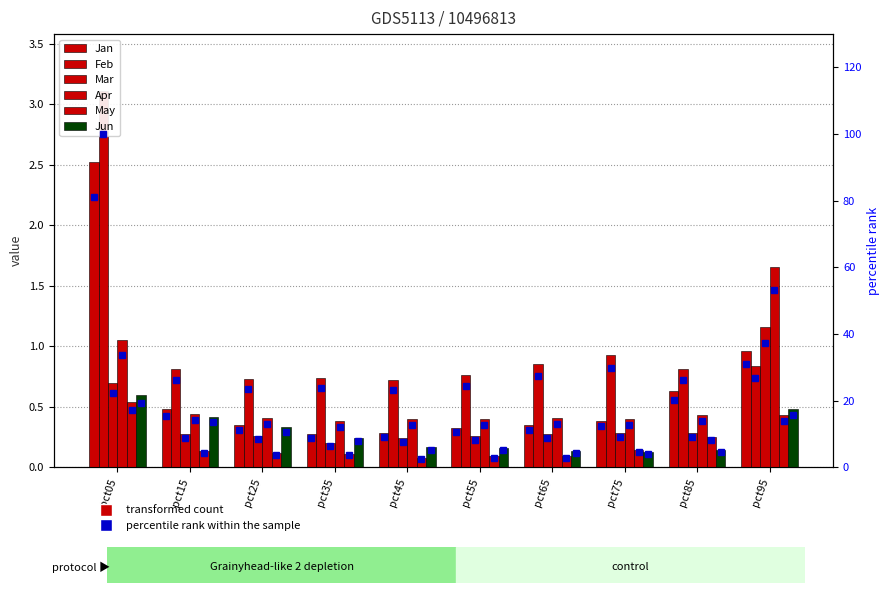

What is the sum of the Jan values at pct85 and pct15?

1.1